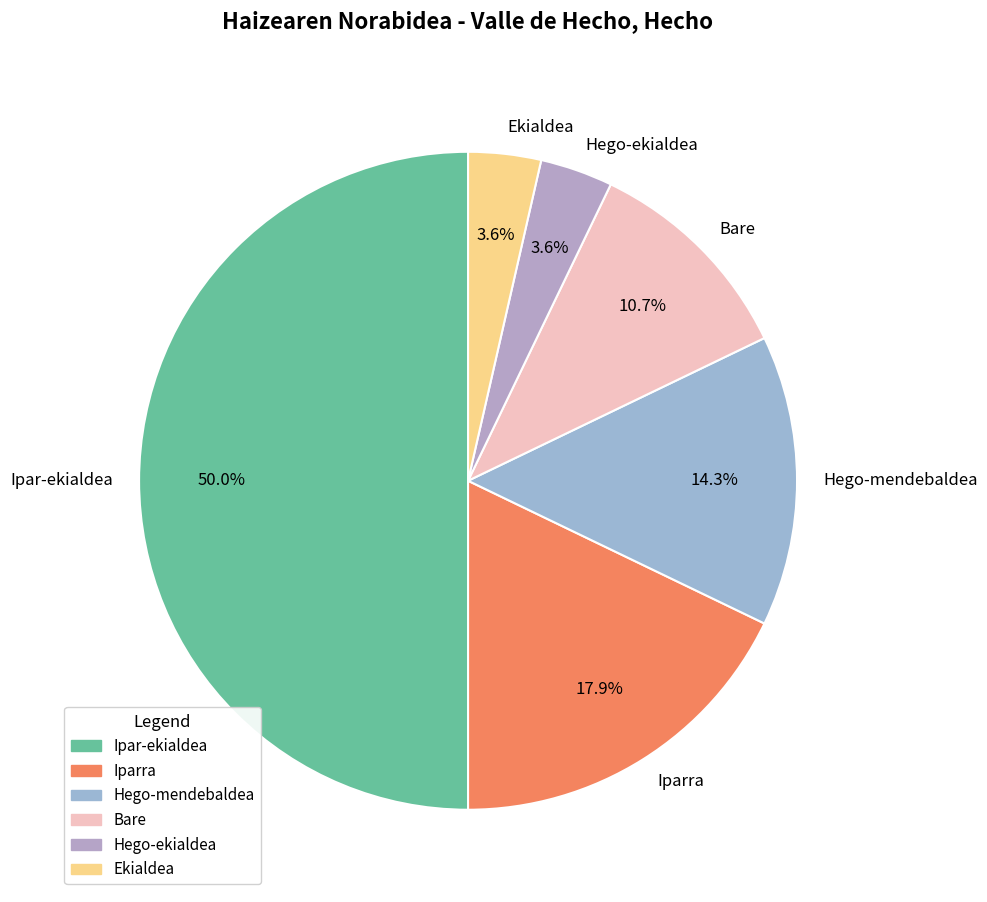

How many slices are in this pie chart?

6